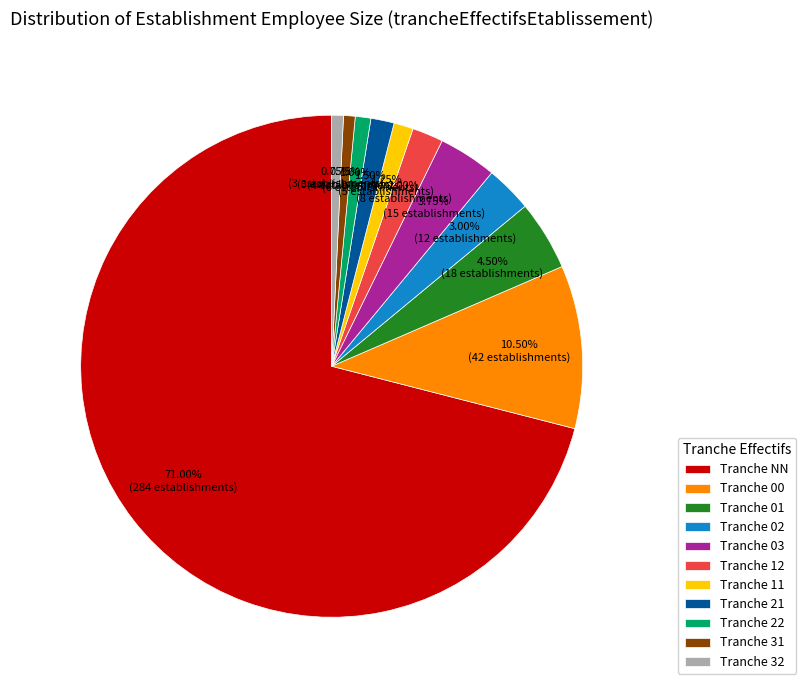

Is the sum of Tranche 01 and Tranche 11 greater than half?

No